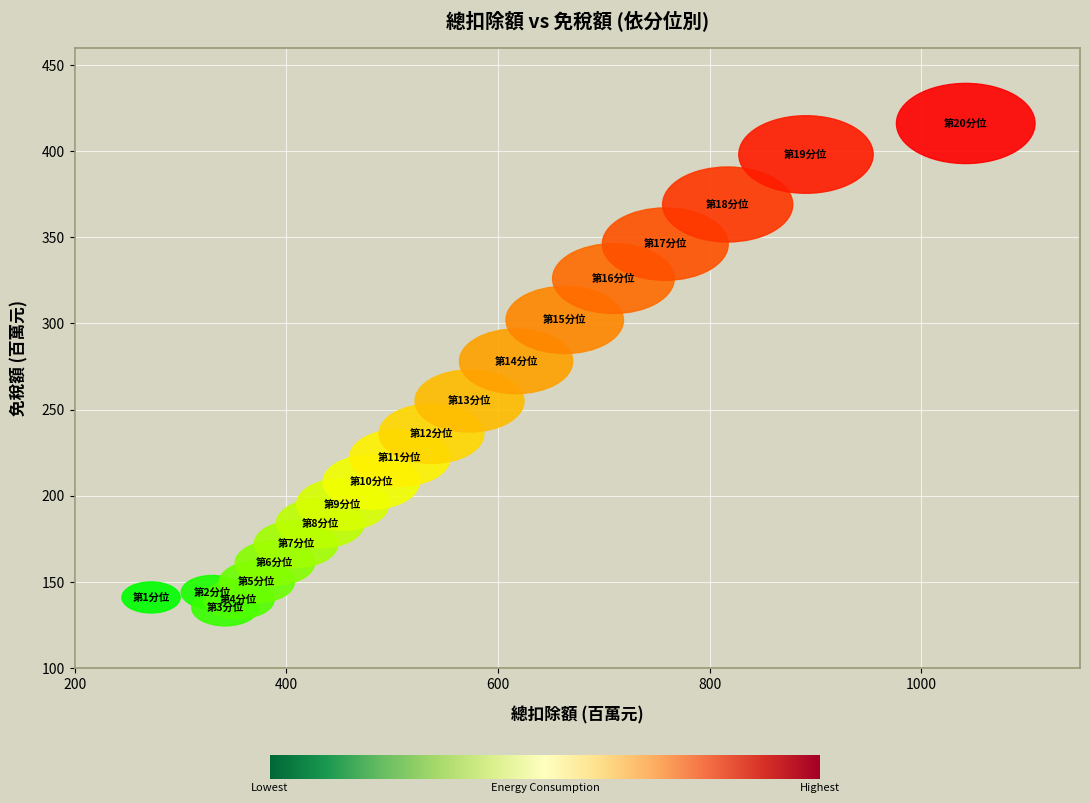

What is the range of X values (max minus min)?

770